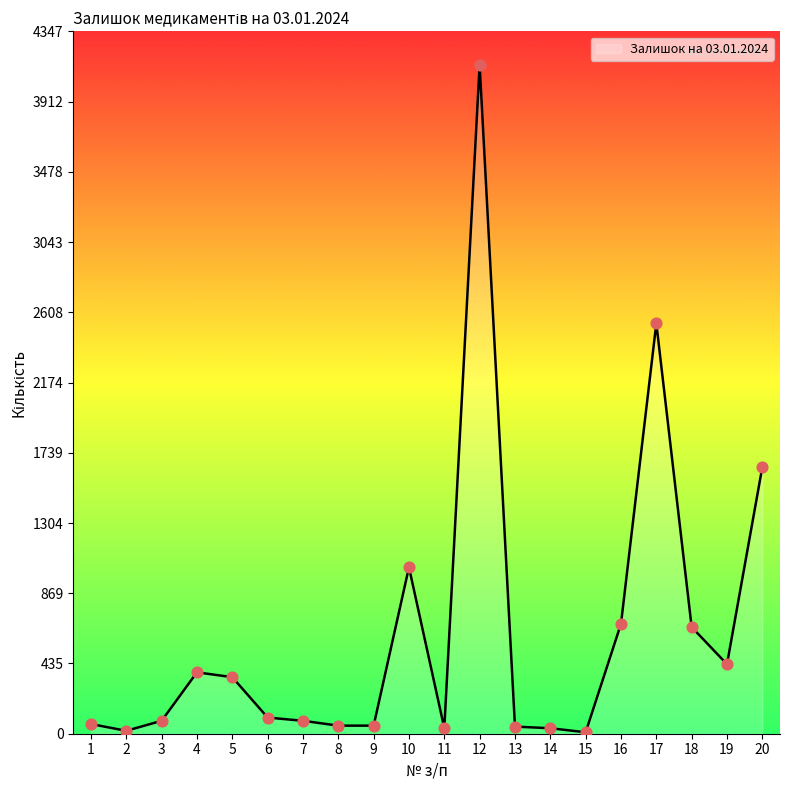

Which has a higher value, 9 or 17?

17